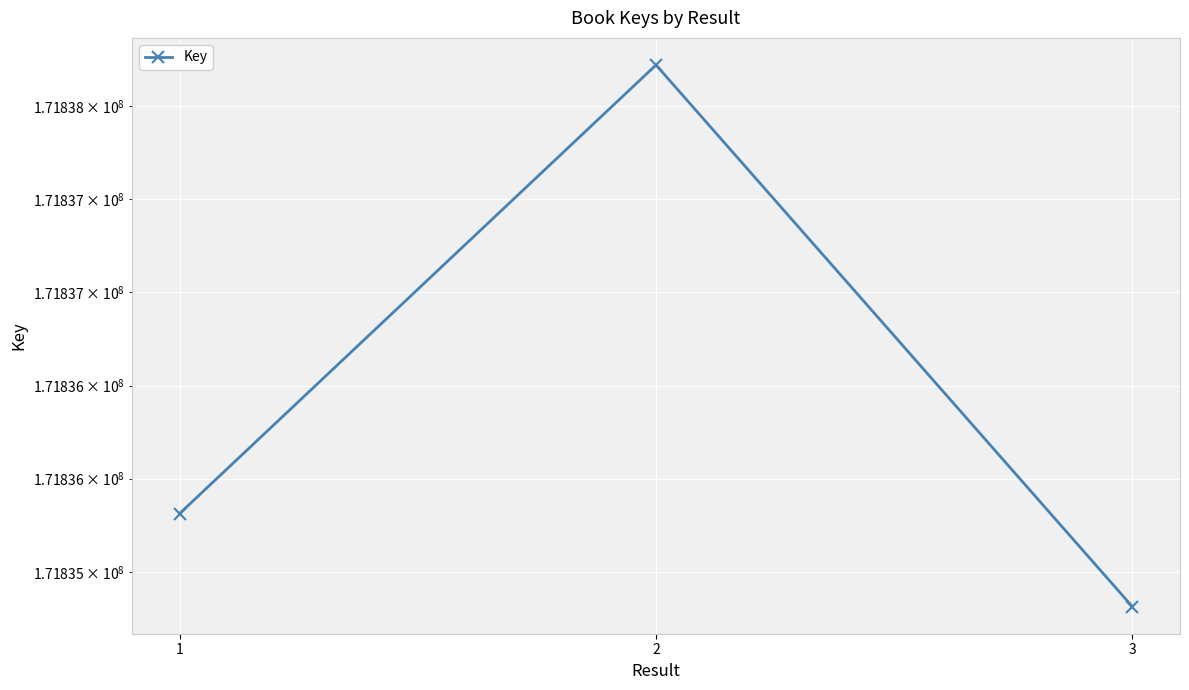

List the labels in order of value, smallest first.

3, 1, 2